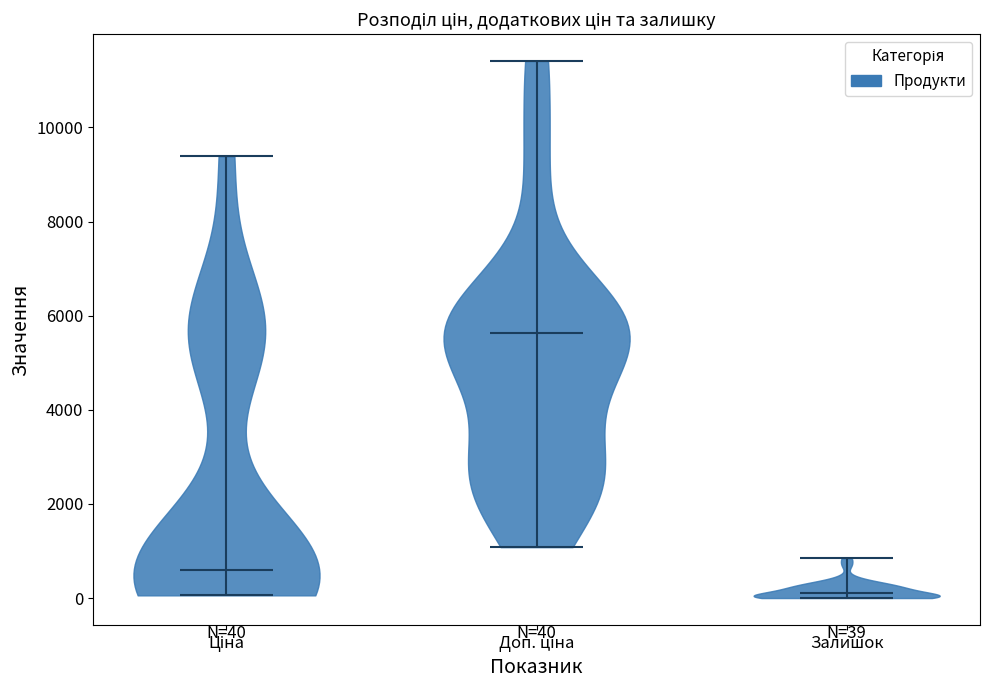

Which violin has the highest median line?

Доп. ціна